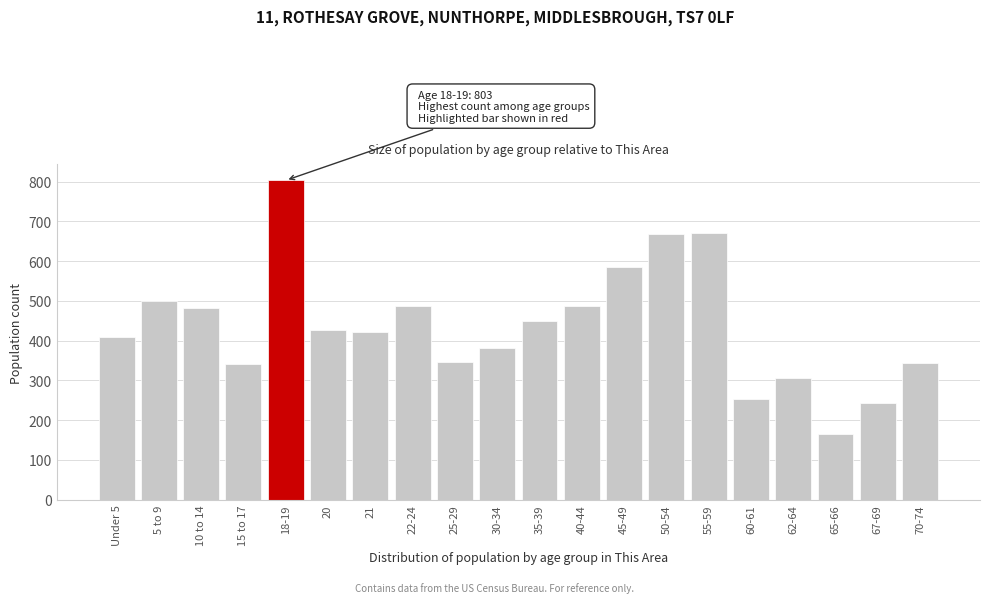

True or false: the data shows 342 at 15 to 17.

True